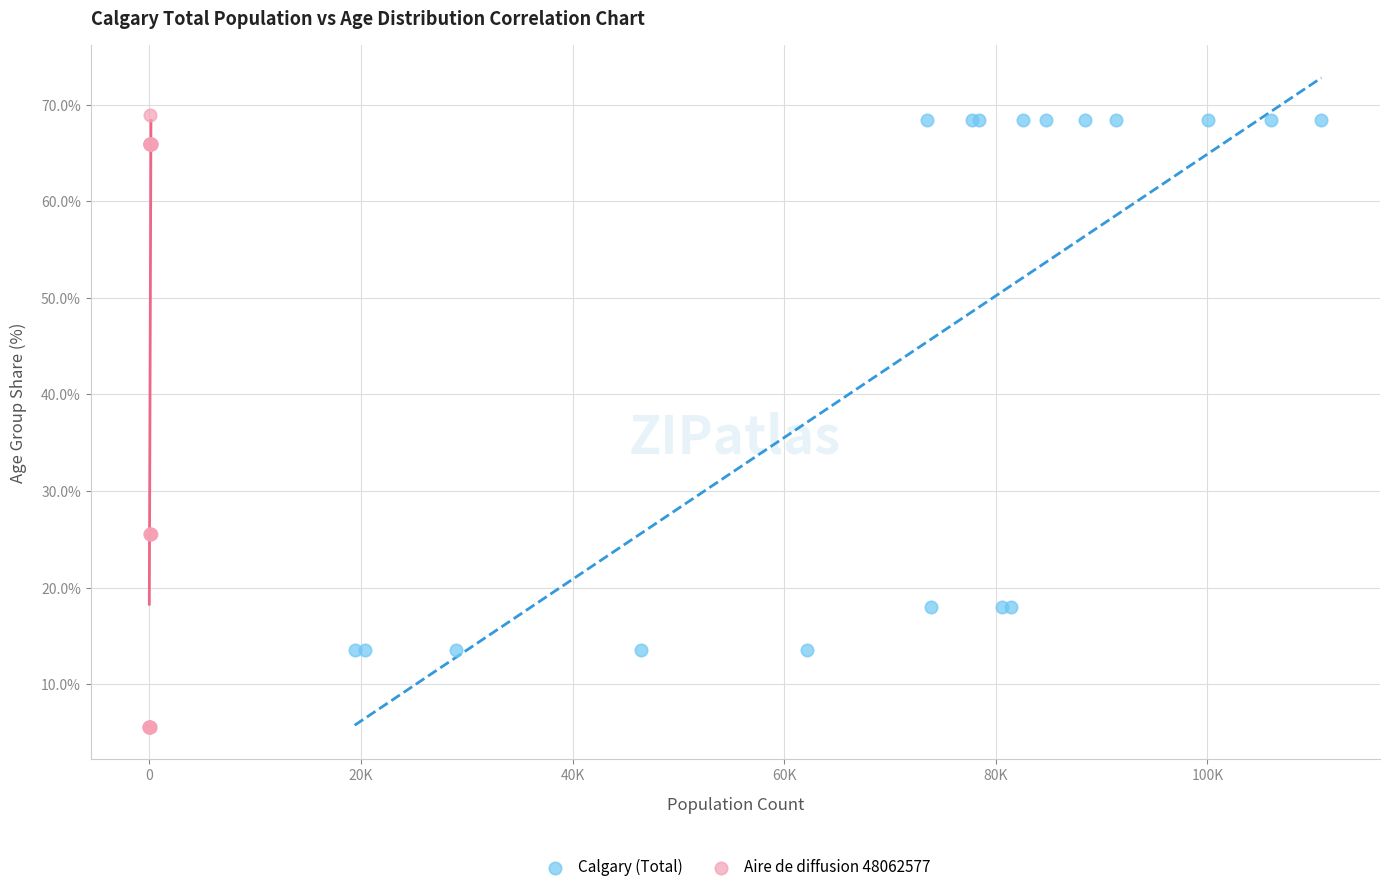

What are all the series names shown in the legend?

Calgary (Total), Aire de diffusion 48062577